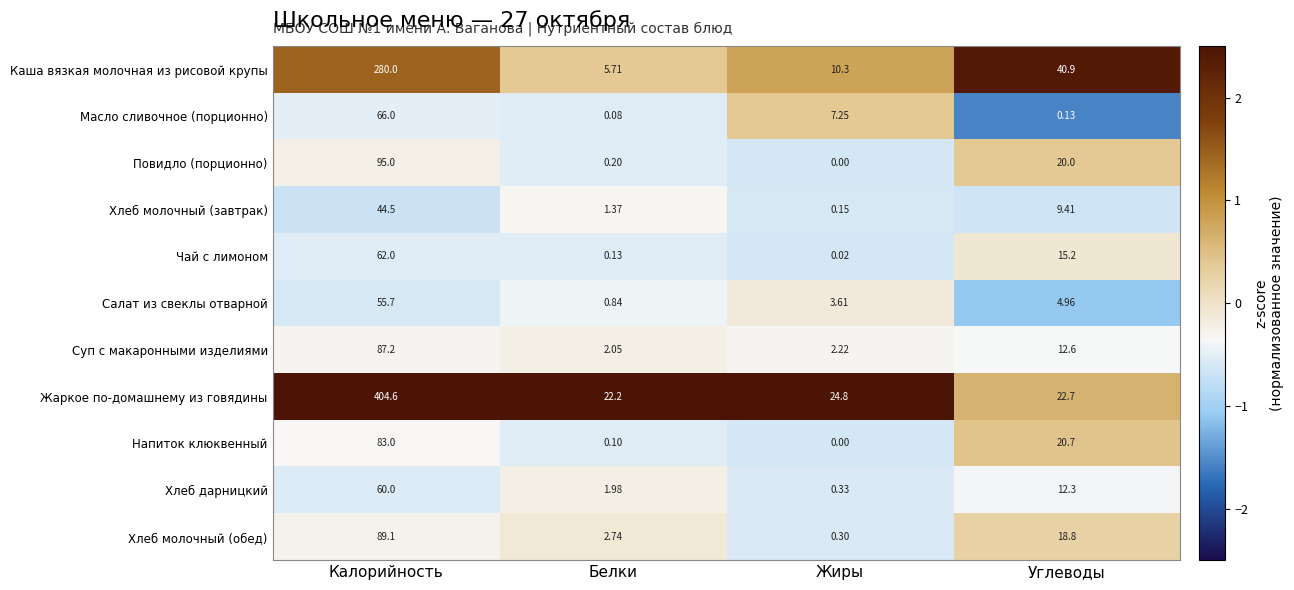

How many values in the Жаркое по-домашнему из говядины series are below 24?

2